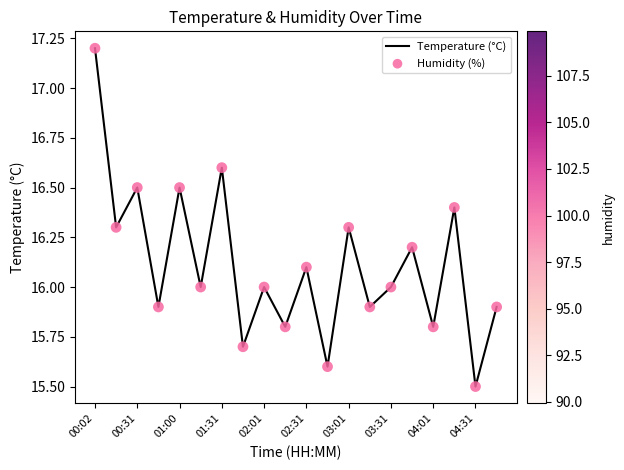

What is the smallest value displayed?

15.5